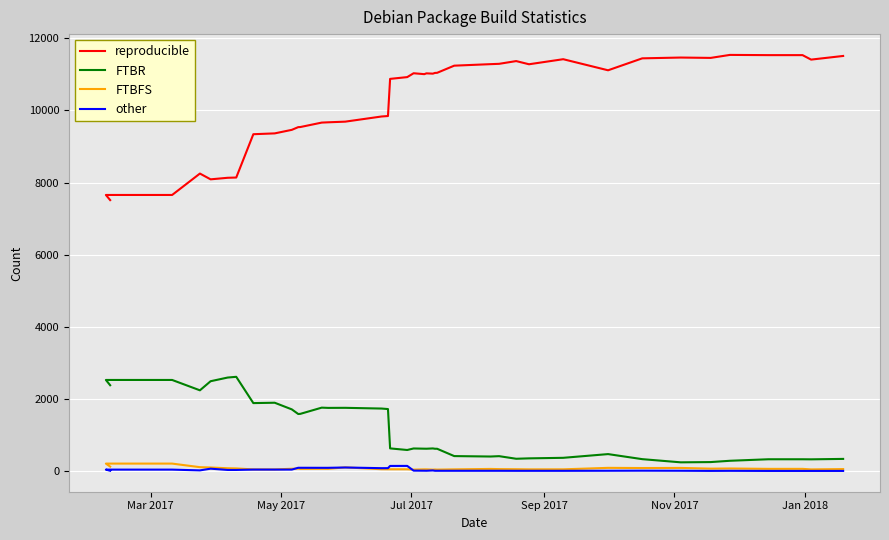

The value of other at 13 is 34. True or false?

False